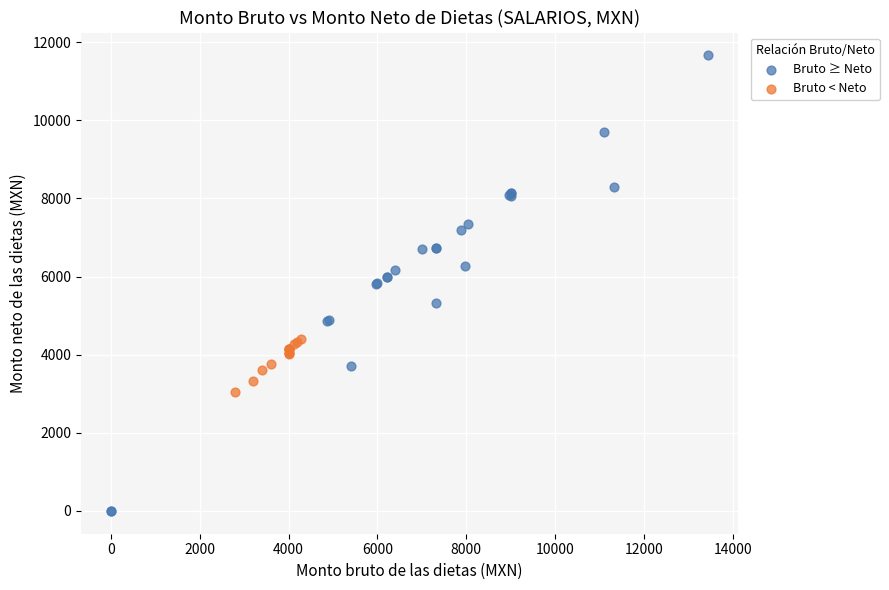

Which series reaches the minimum Y coordinate?

Bruto ≥ Neto